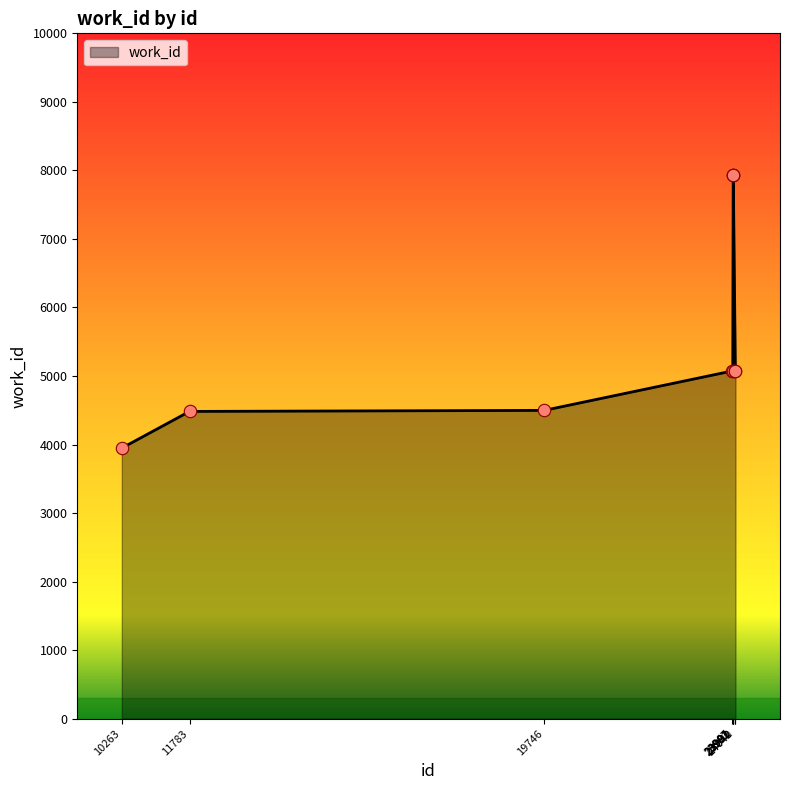

Between 23991 and 23981, which is larger?

23991